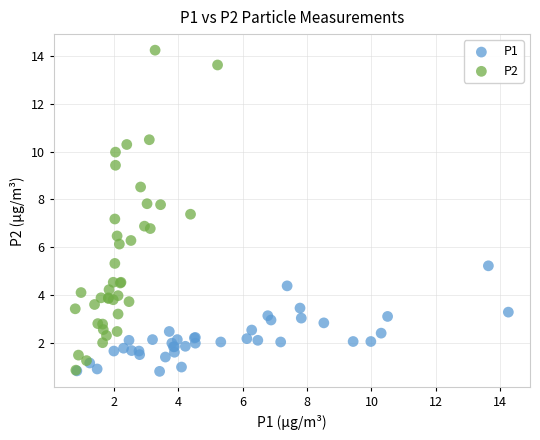

Which series has the widest spread of Y values?

P2